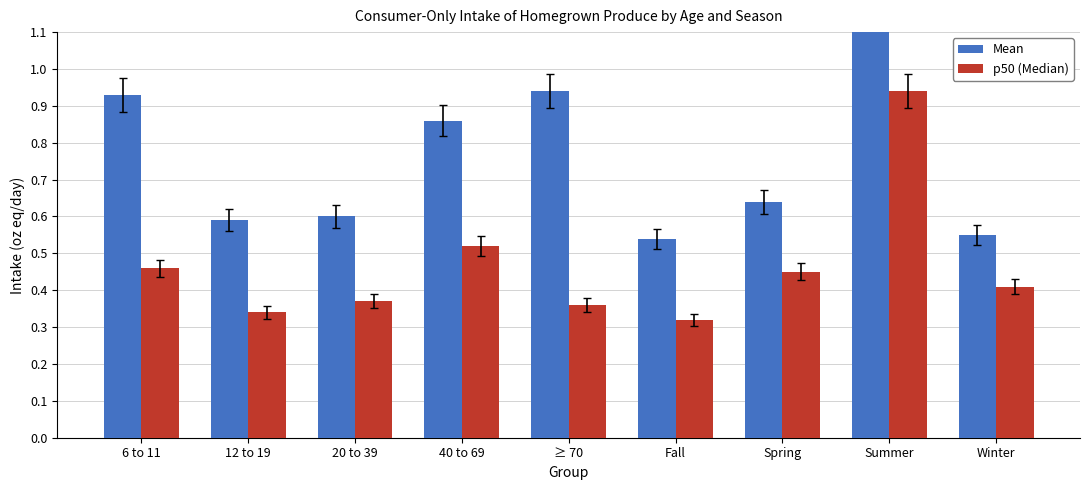

The value of Mean at ≥ 70 is 0.9. True or false?

True